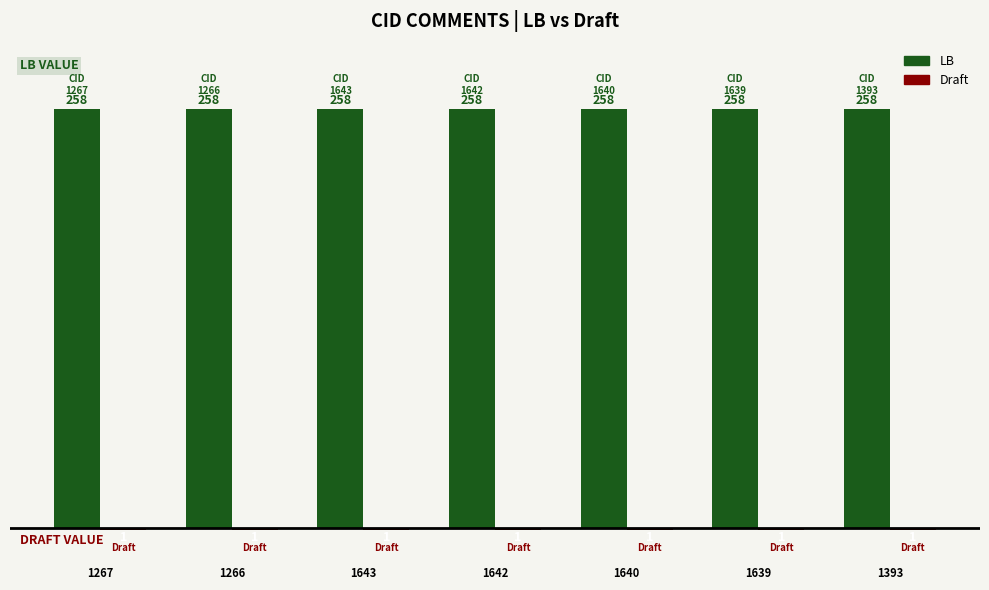

Does the chart contain any negative values?

Yes